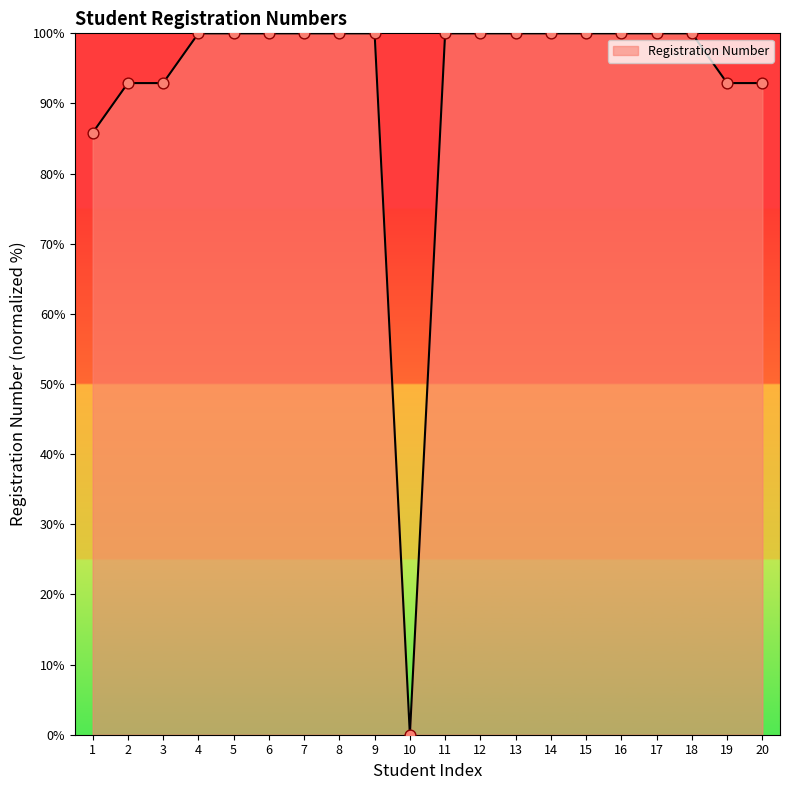

Approximately how many times larger is the value at 20 compared to 5?

0.9